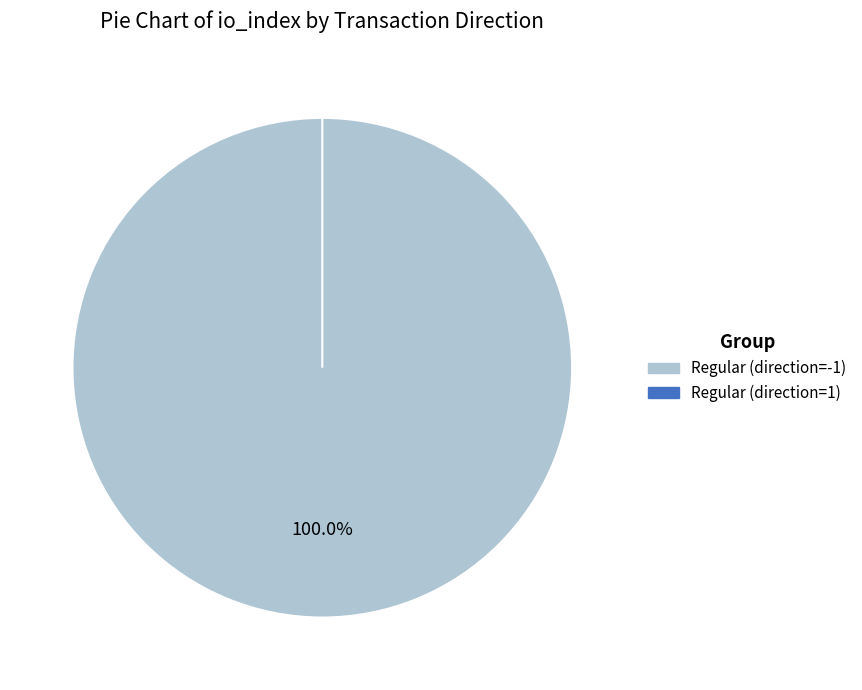

Count the number of slices in the pie.

2